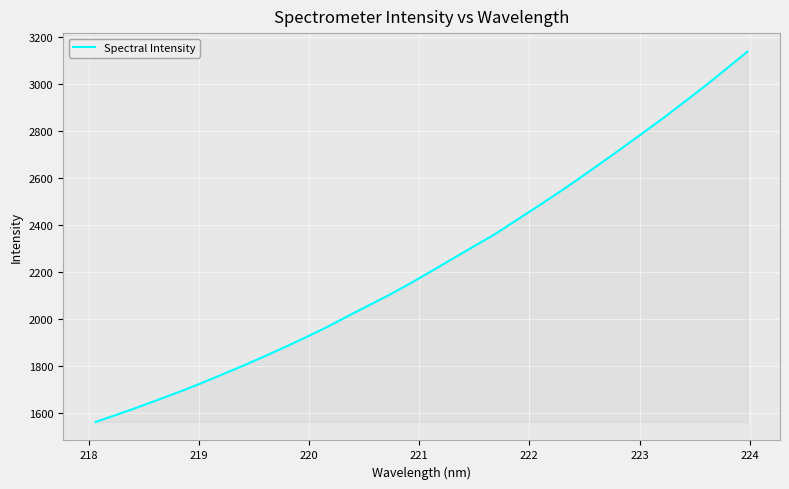

What is the maximum value shown in the chart?

3139.1